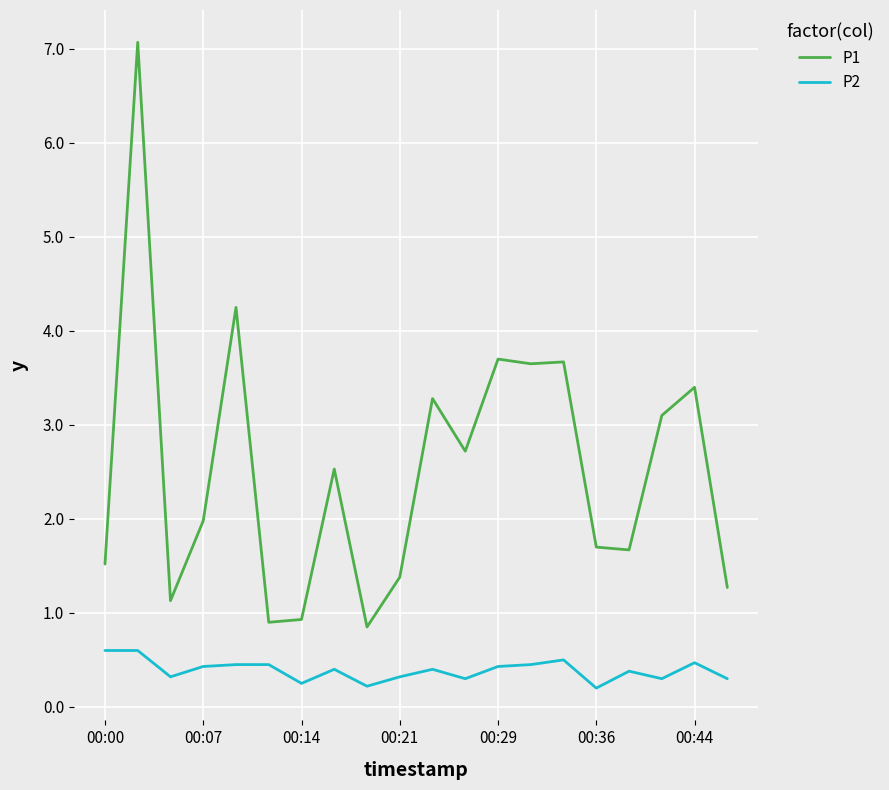

What is the greatest value displayed?

7.1